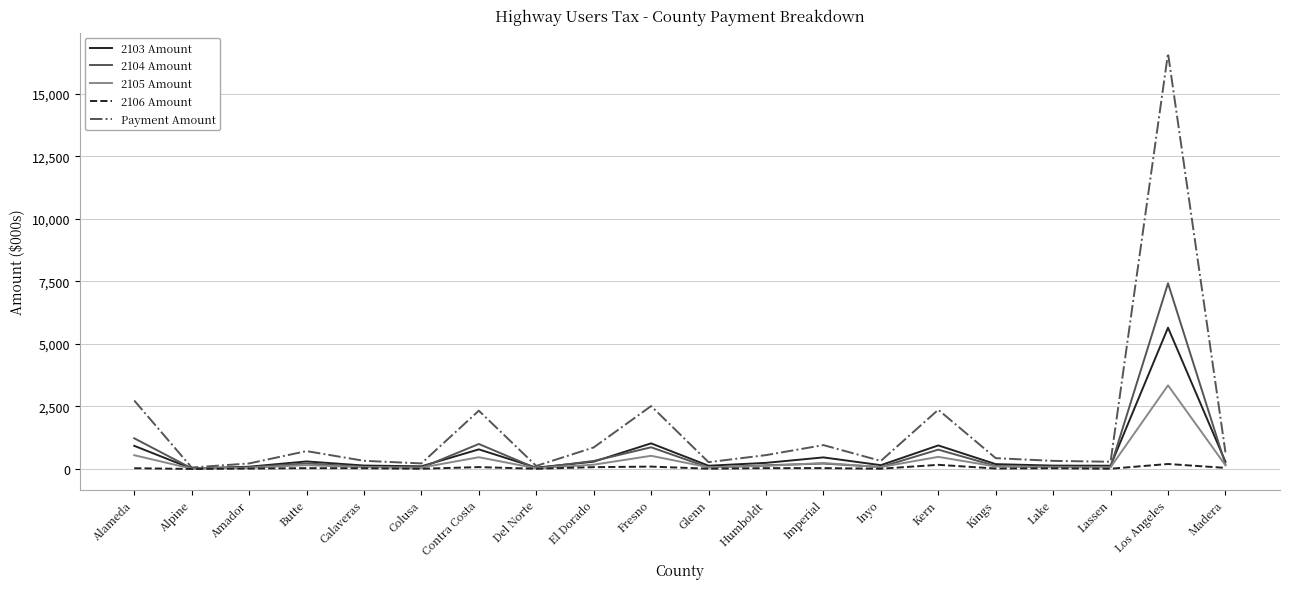

True or false: Payment Amount has a value of 3755.2 at Fresno.

False